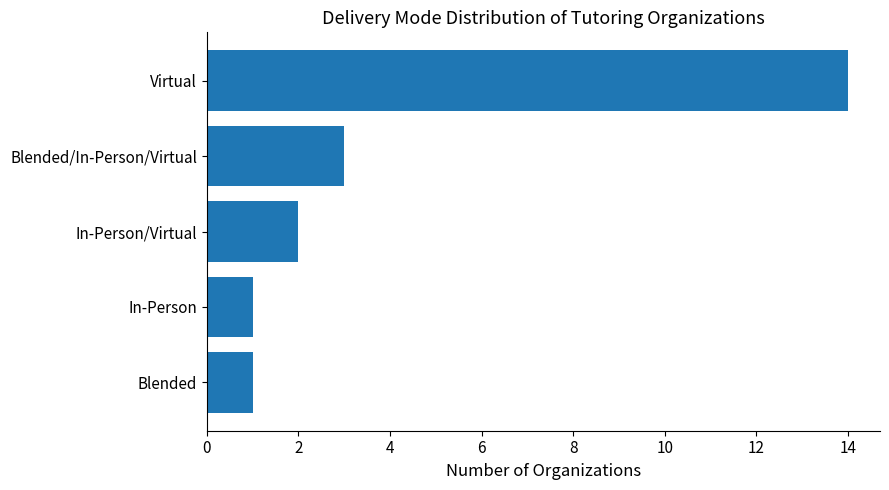

What is the average value?

4